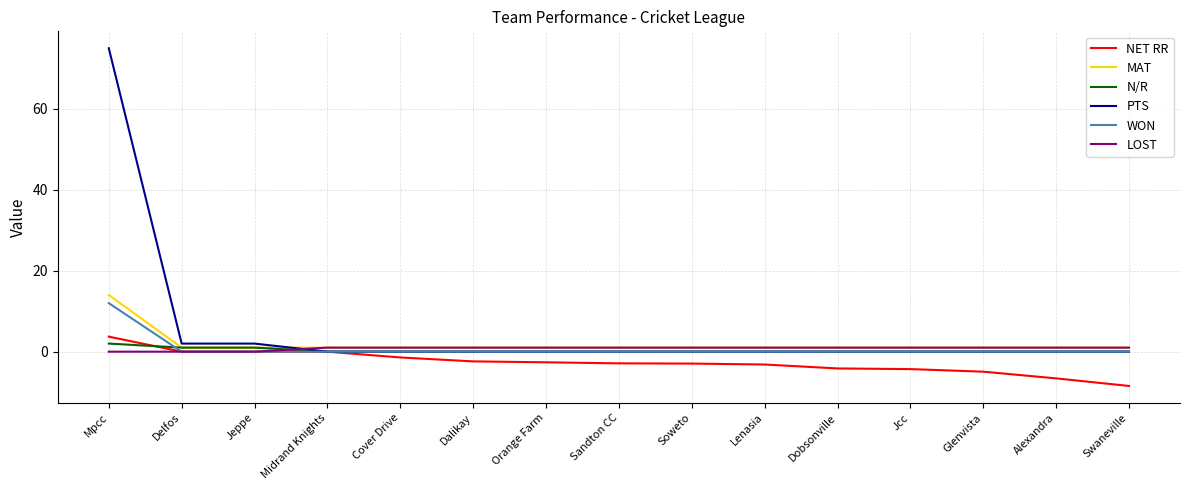

At how many categories does at least one series exceed 39?

1